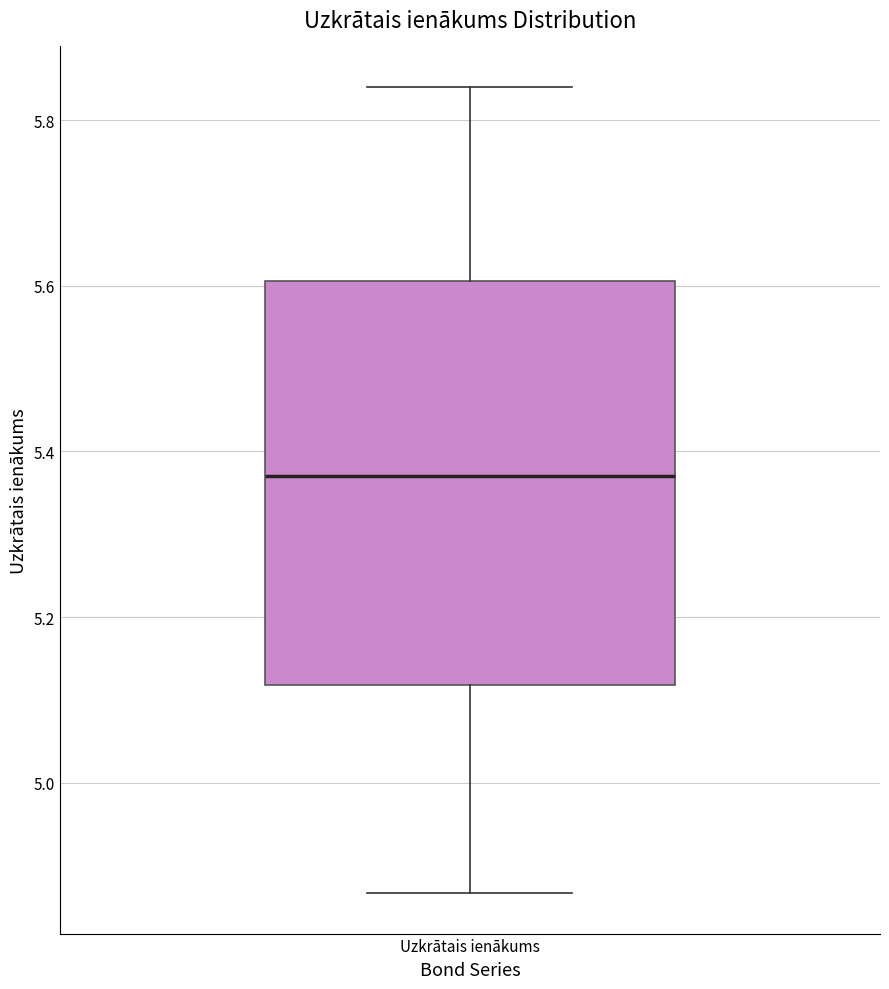

Transcribe this box plot: give where the median line is, the range the box spans, and where the two whiskers end, as read against the y-axis. The values are not printed on the chart, so give them approximately, as read against the axis.

median 5.38, box 5.12 to 5.60, whiskers 4.86 to 5.84